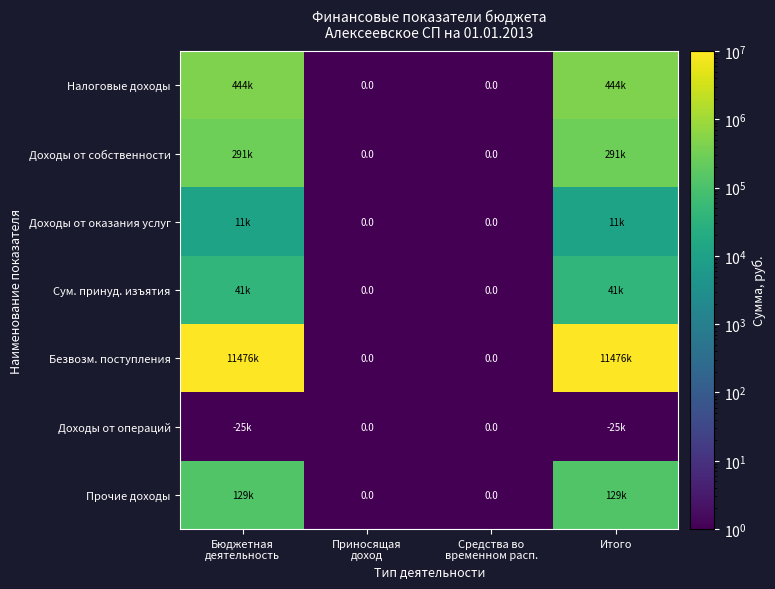

What is the approximate value of Безвозм. поступления at Бюджетная деятельность?

11475594.0